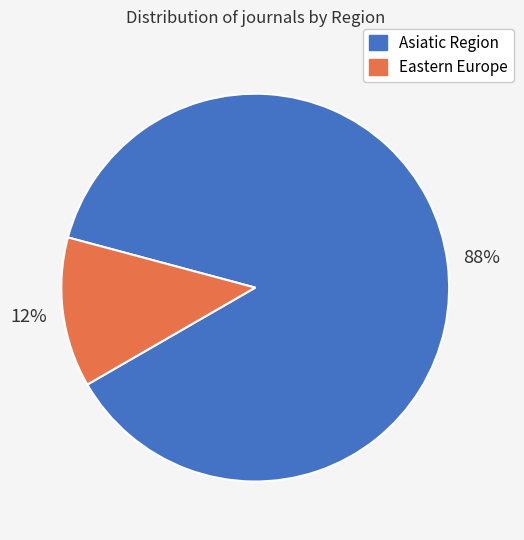

True or false: Eastern Europe accounts for 4% of the total.

False